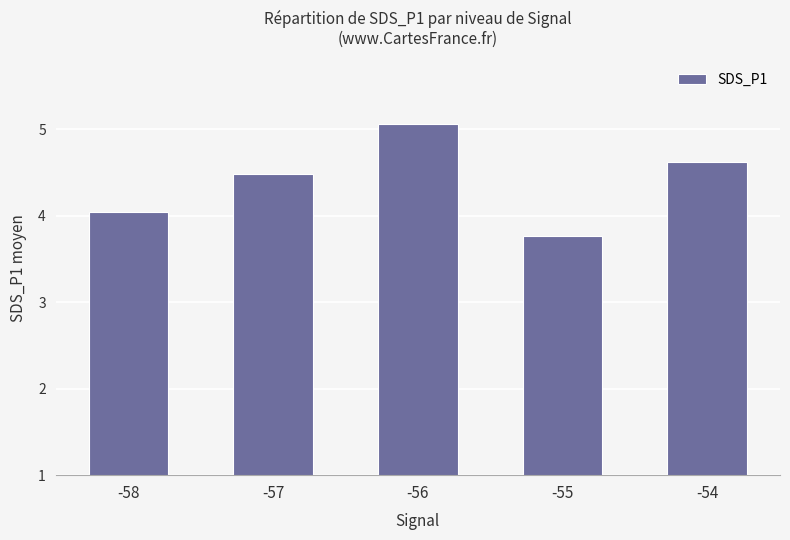

How many values are below 4?

1